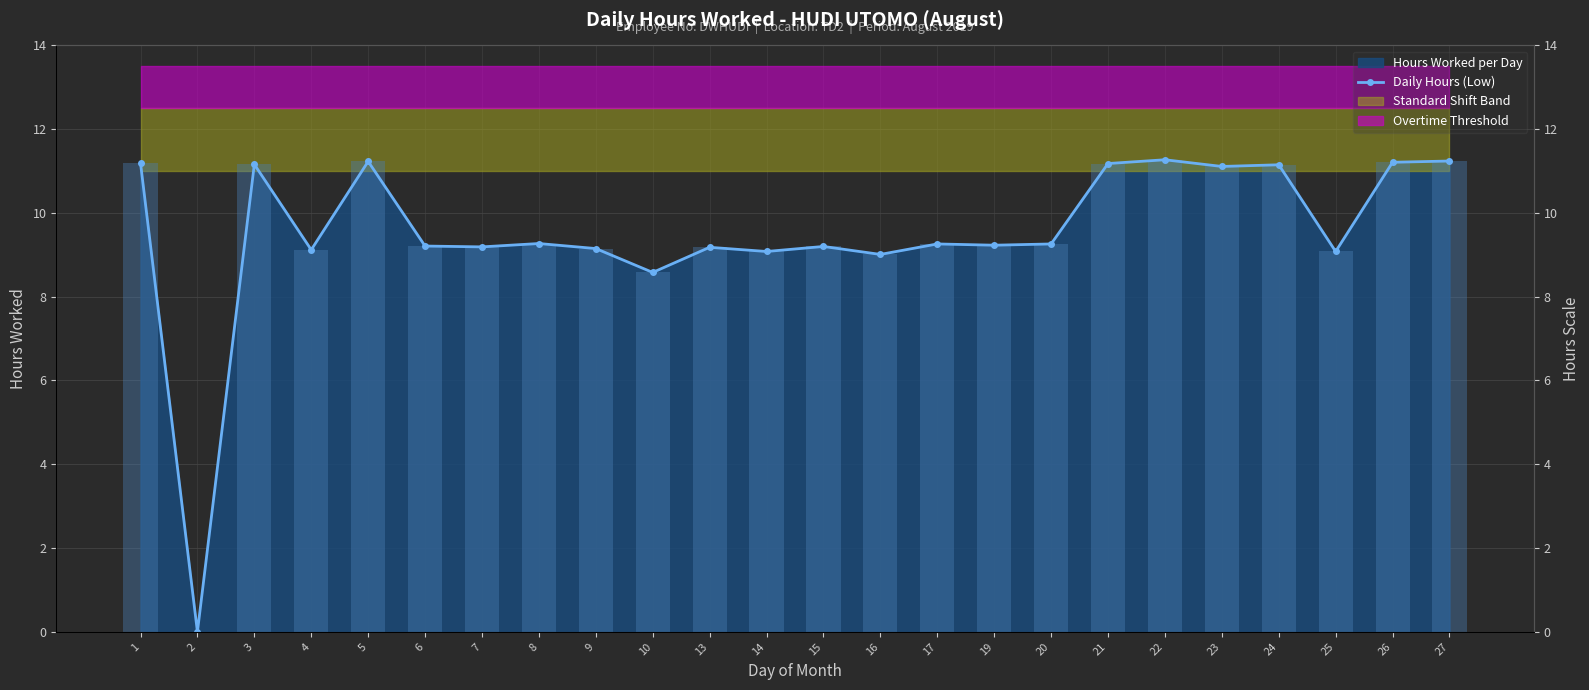

How many positive values are there?

23